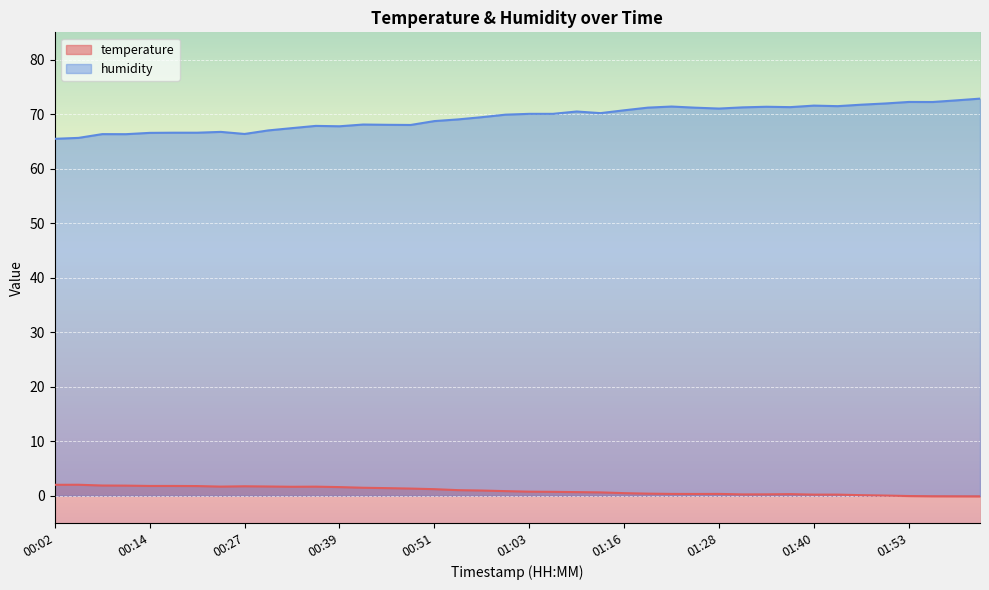

What is the value of the temperature point at the 13th from the left?

1.6